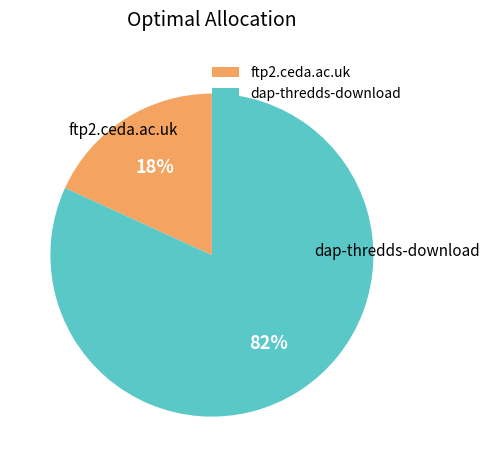

To the nearest percent, what portion does ftp2.ceda.ac.uk represent?

18%